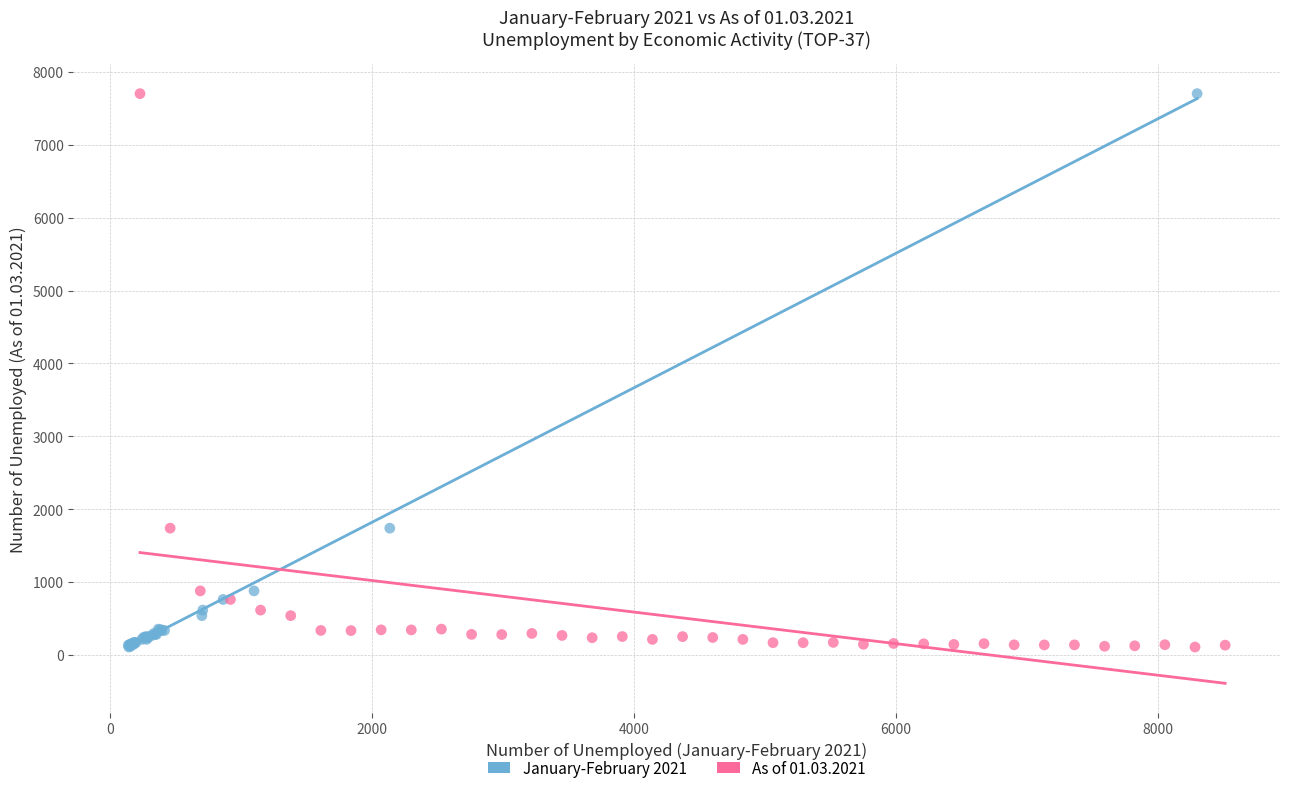

What are all the series names shown in the legend?

January-February 2021, As of 01.03.2021